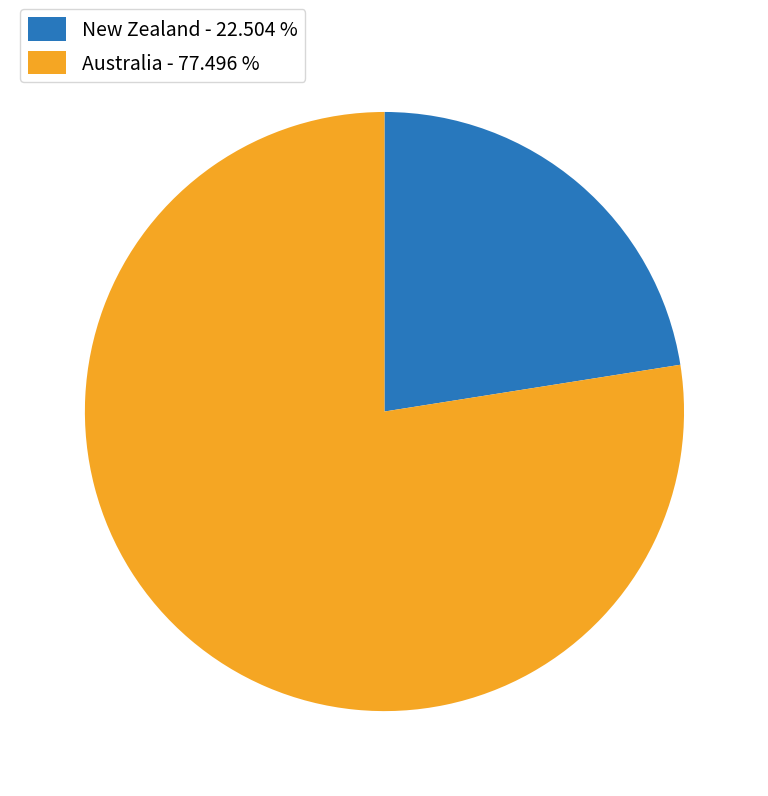

Which has a higher value, Australia or New Zealand?

Australia